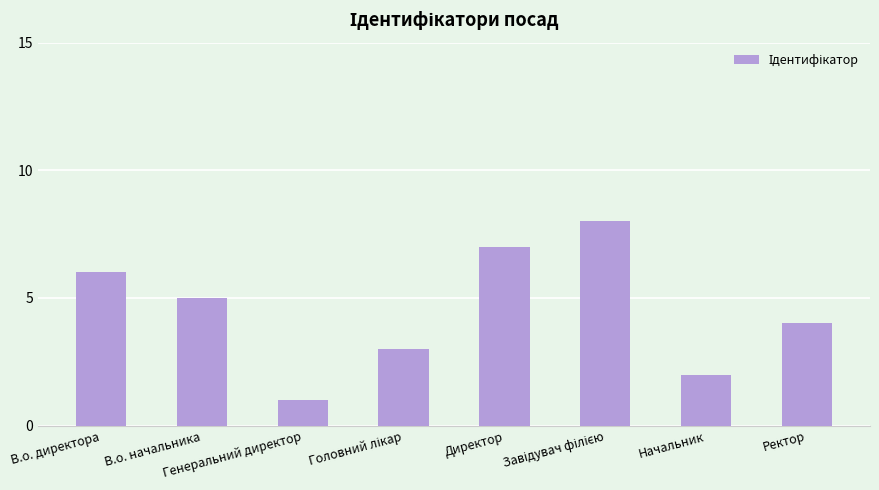

Count the number of categories in the chart.

8